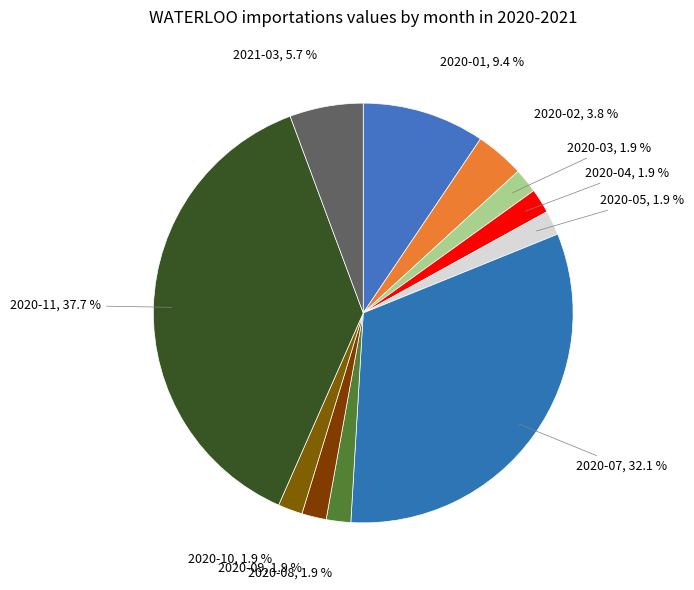

Count the number of slices in the pie.

11